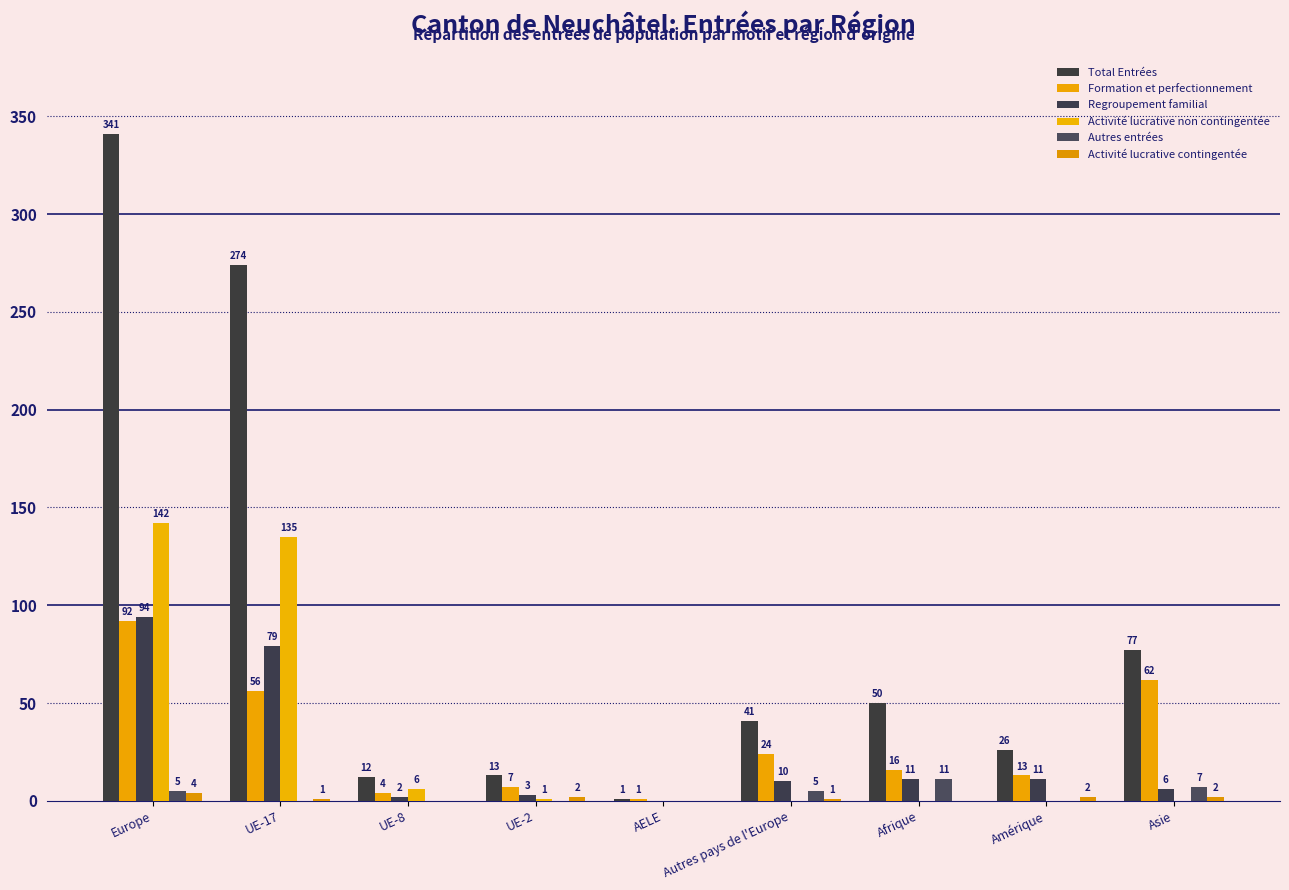

What is the value of the Activité lucrative contingentée bar at the 9th from the left?

2